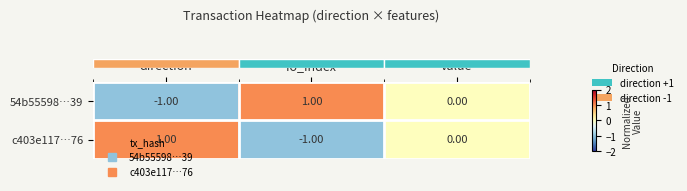

Rank the categories by c403e117…76 value from lowest to highest.

io_index, value, direction